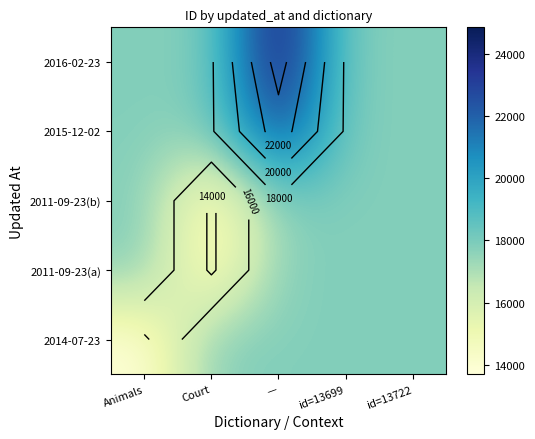

At how many categories does at least one series exceed 24390?

1